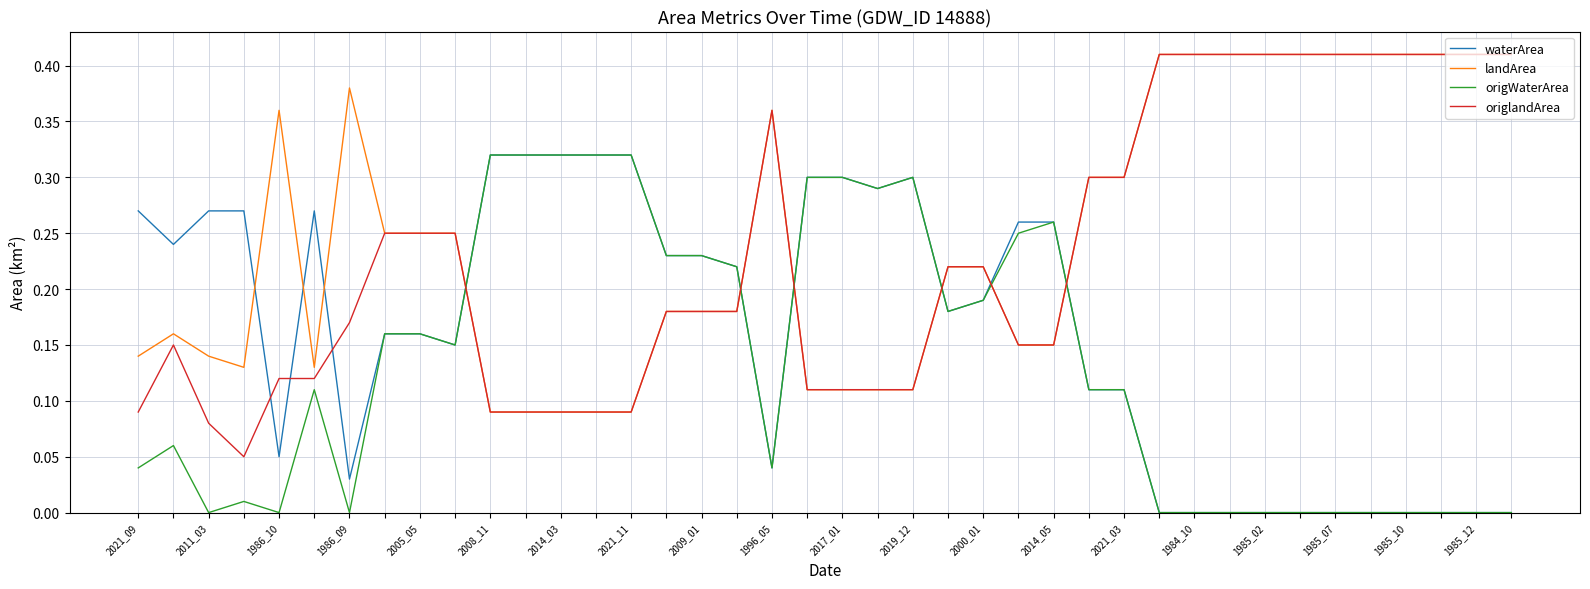

Which series has the widest spread of values?

origlandArea